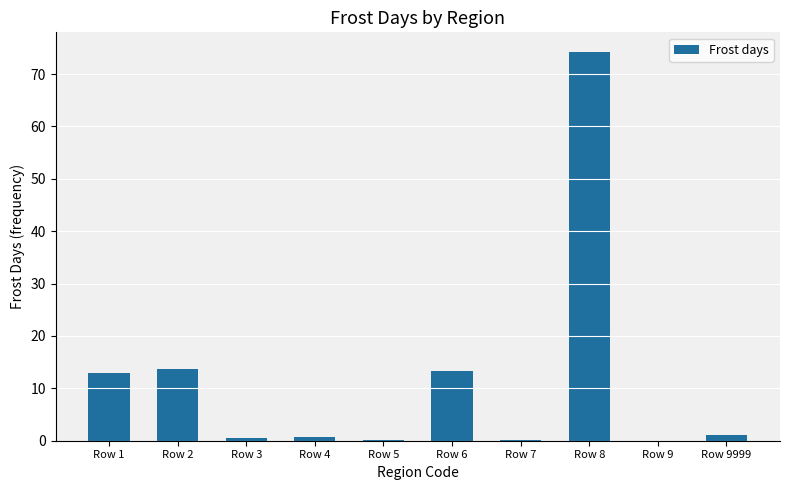

What is the sum of all values?

116.9